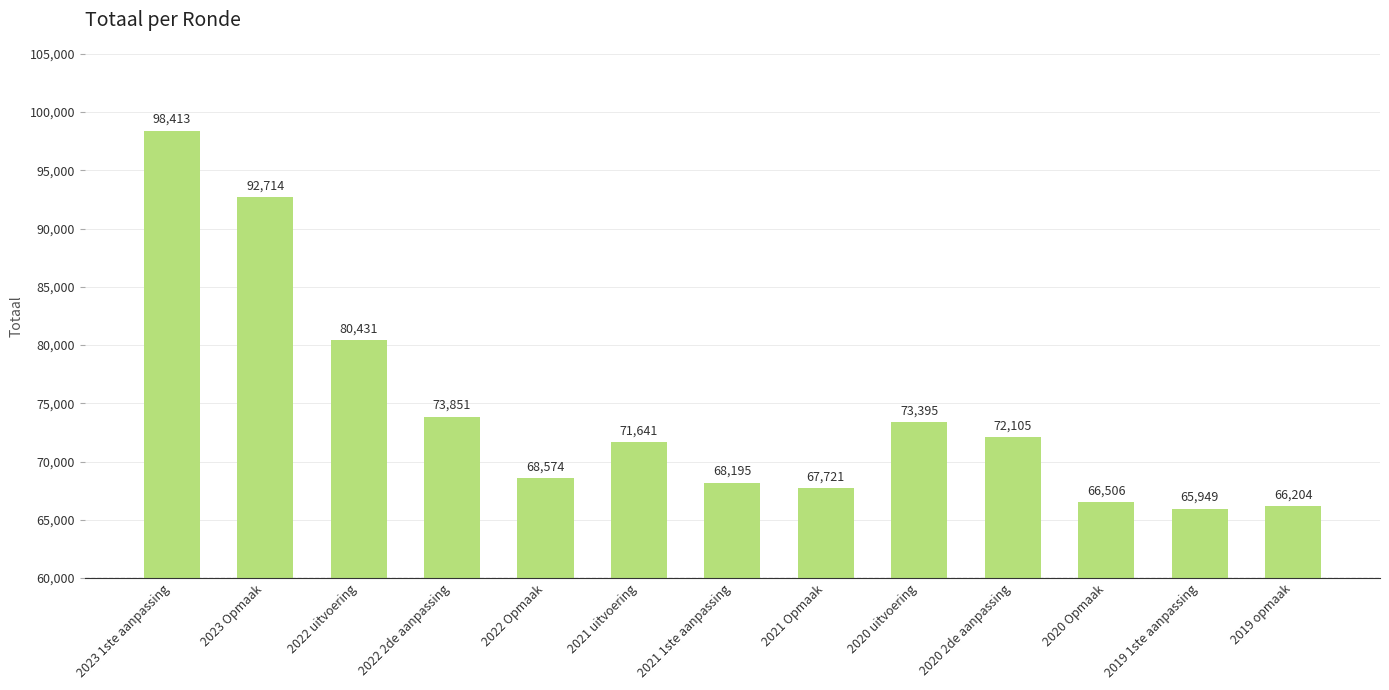

How many bars are there in total?

13